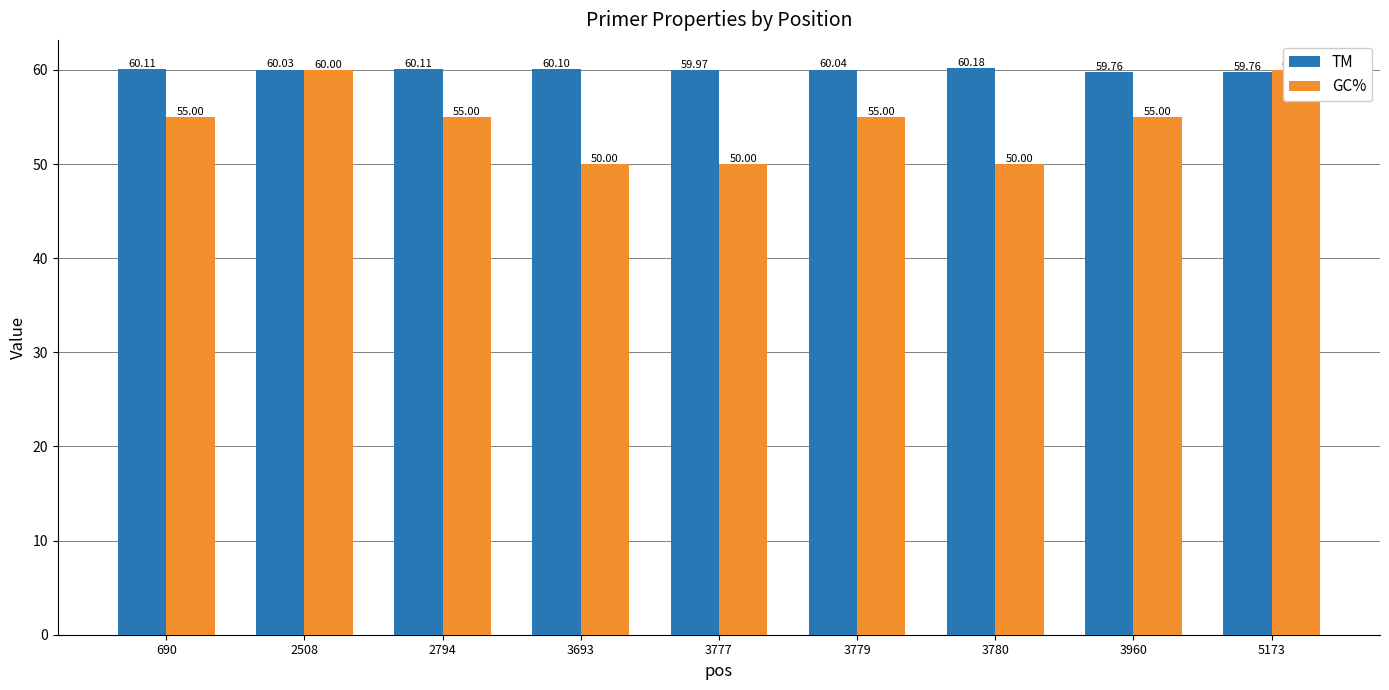

Where does the GC% series first go above 55?

2508